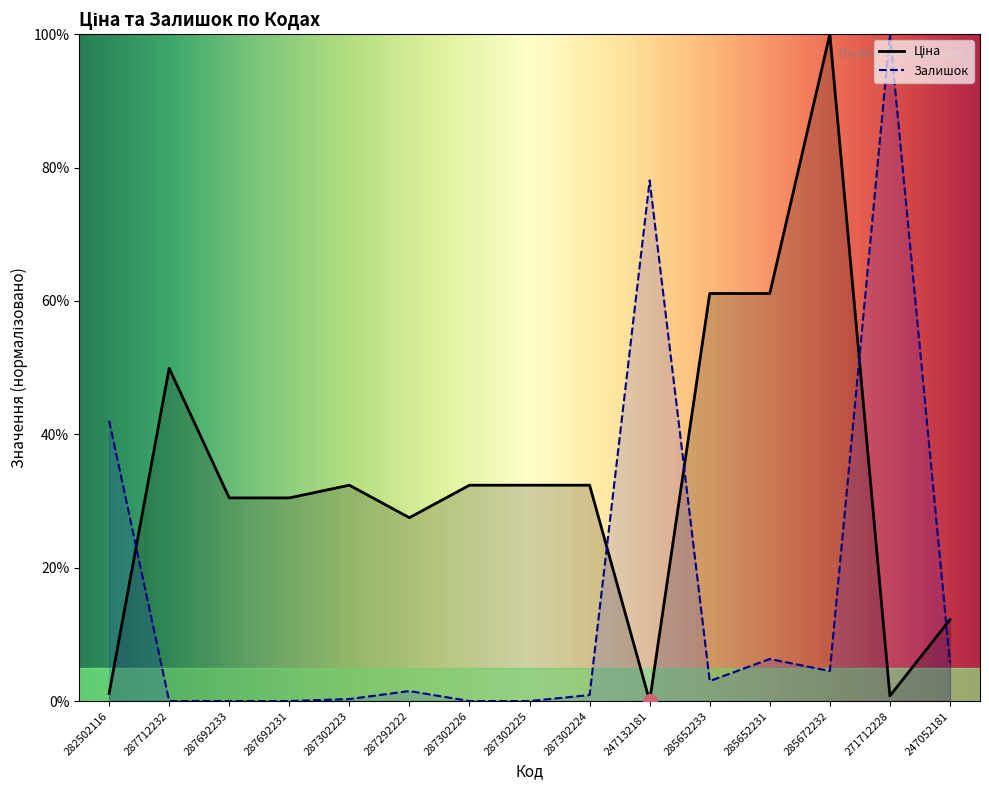

Reading left to right, list all the values displayed in this chart.

Ціна: 282502116=1.1	287712232=49.9	287692233=30.5	287692231=30.5	287302223=32.4	287292222=27.5	287302226=32.4	287302225=32.4	287302224=32.4	247132181=0.0	285652233=61.1	285652231=61.1	285672232=100.0	271712228=0.8	247052181=12.2
Залишок: 282502116=42.0	287712232=0.0	287692233=0.0	287692231=0.0	287302223=0.3	287292222=1.5	287302226=0.0	287302225=0.0	287302224=0.9	247132181=78.1	285652233=3.0	285652231=6.3	285672232=4.5	271712228=100.0	247052181=5.7